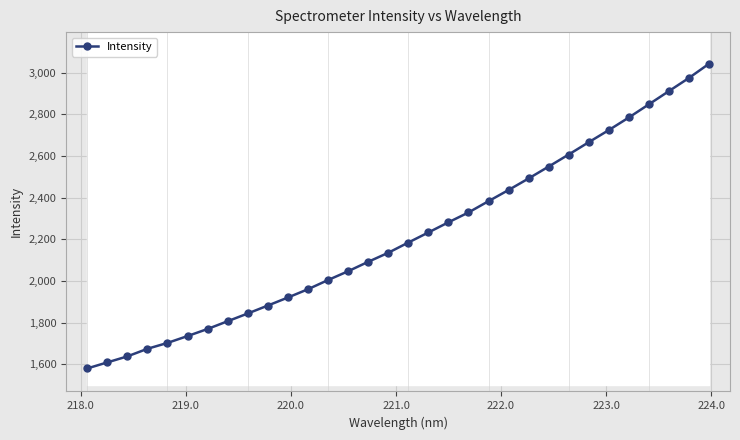

What is the value of the Intensity point at the 29th from the left?

2848.5